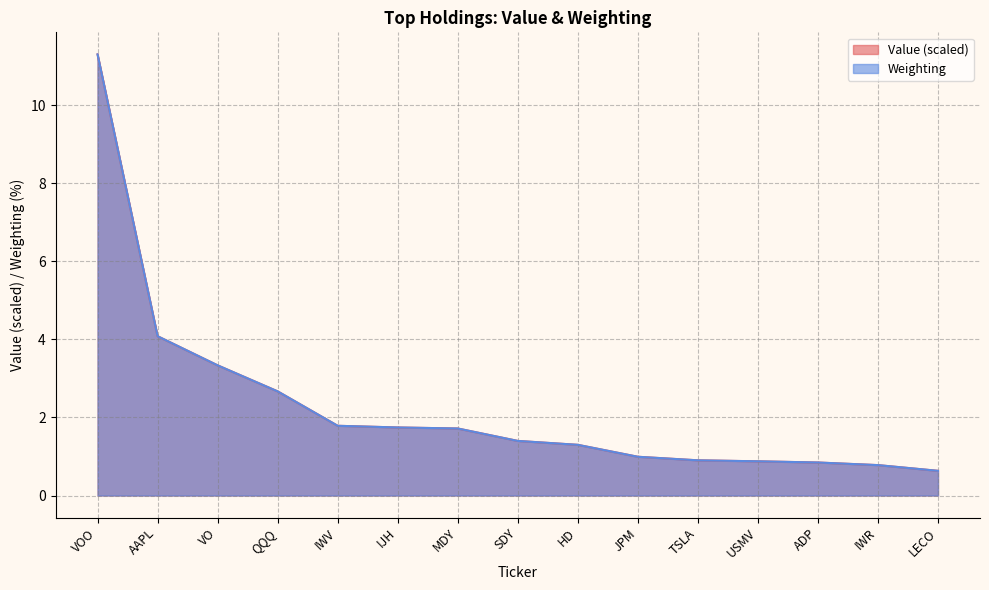

How many series are shown in this chart?

2